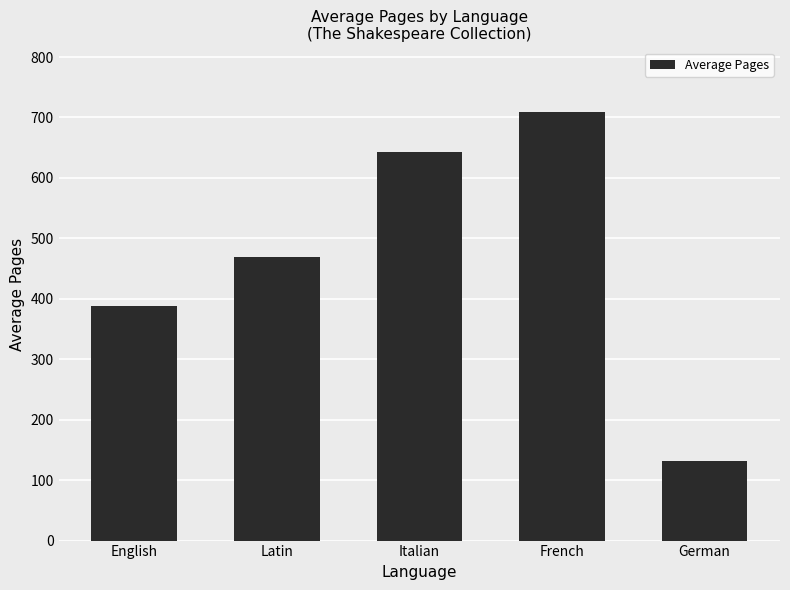

Reading right to left, transcribe all the data shown in this chart.

131.0	709.0	642.4	469.7	387.4